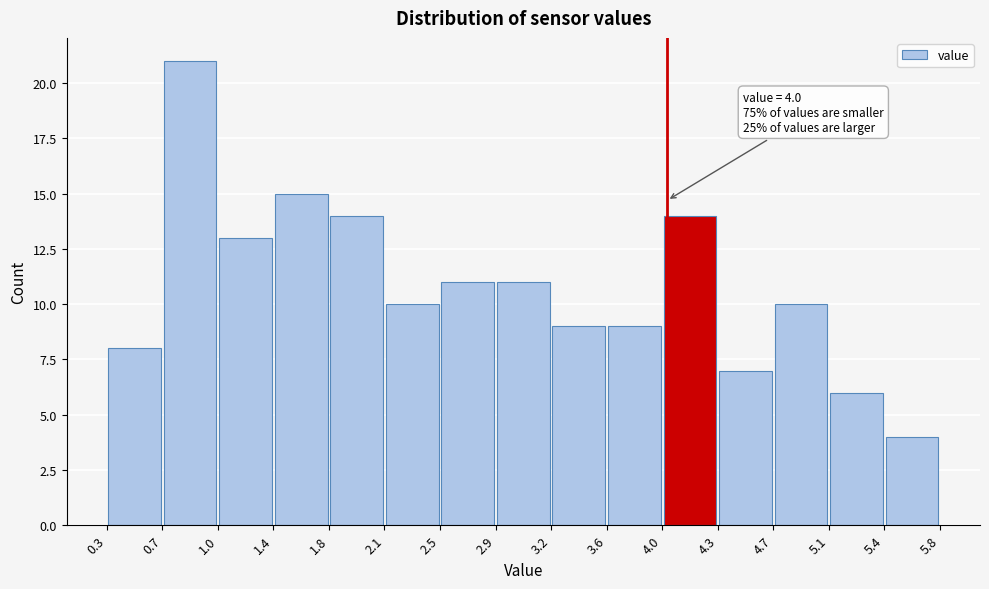

Which range on the x-axis has the tallest bar?

0.7 to 1.0